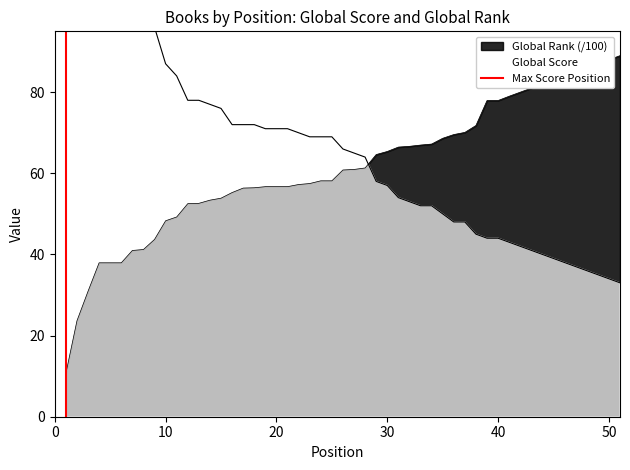

The chart shows a value of 0 at 0. True or false?

True